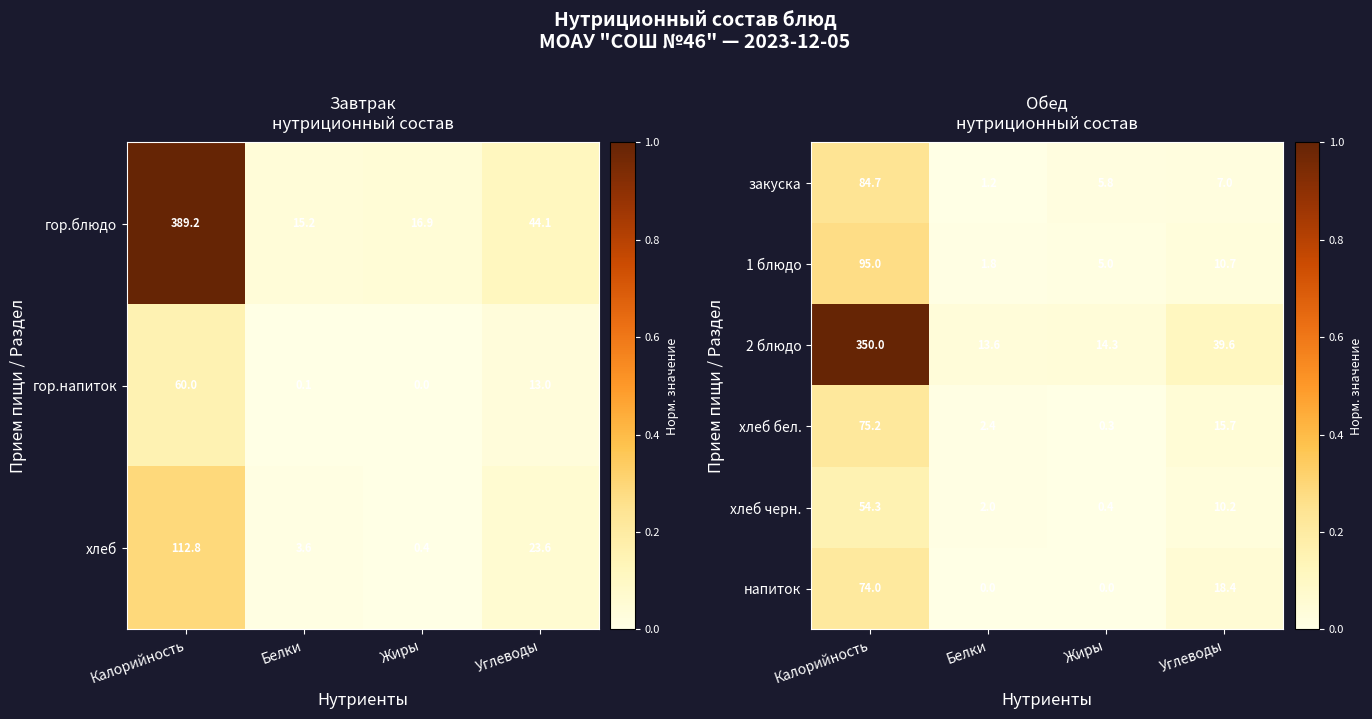

Which category has the highest value across all series?

Калорийность